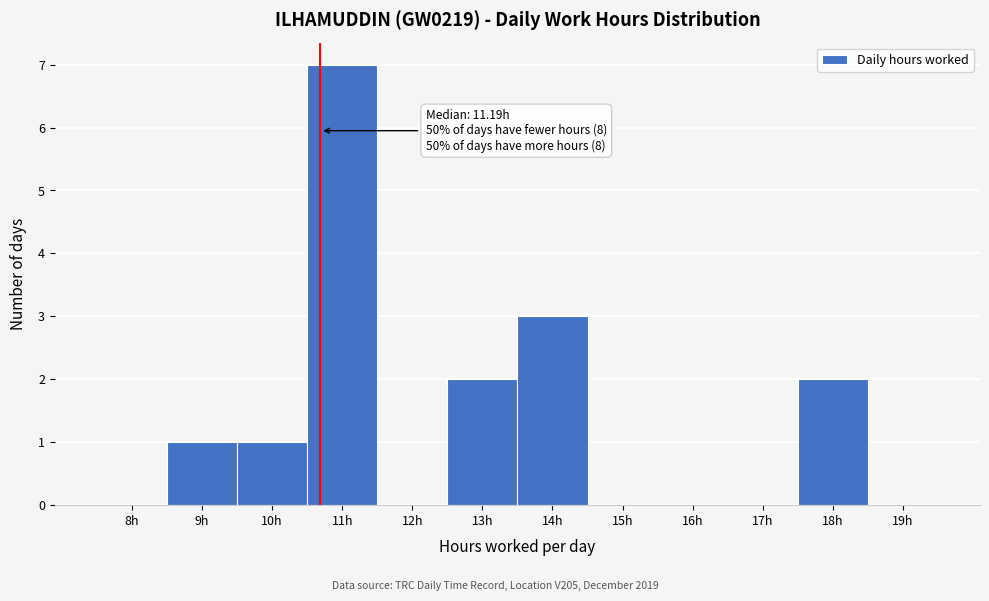

Reading right to left, transcribe all the data shown in this chart.

19h=0	18h=2	17h=0	16h=0	15h=0	14h=3	13h=2	12h=0	11h=7	10h=1	9h=1	8h=0